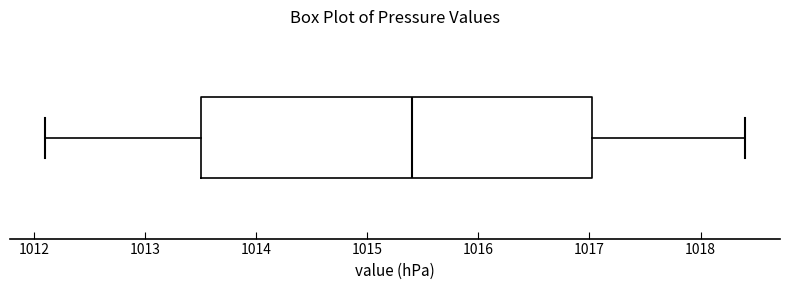

Where does the left whisker of the box end on the x-axis? The values are not printed on the chart, so give them approximately, as read against the axis.

1012.1